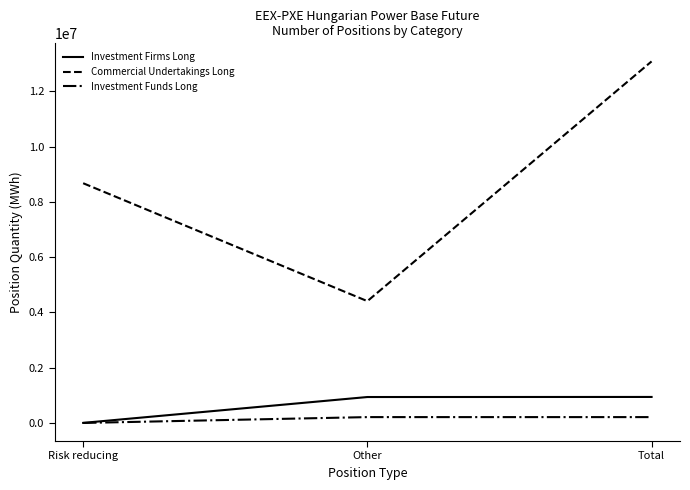

Which series changed the most between Risk reducing and Total?

Commercial Undertakings Long